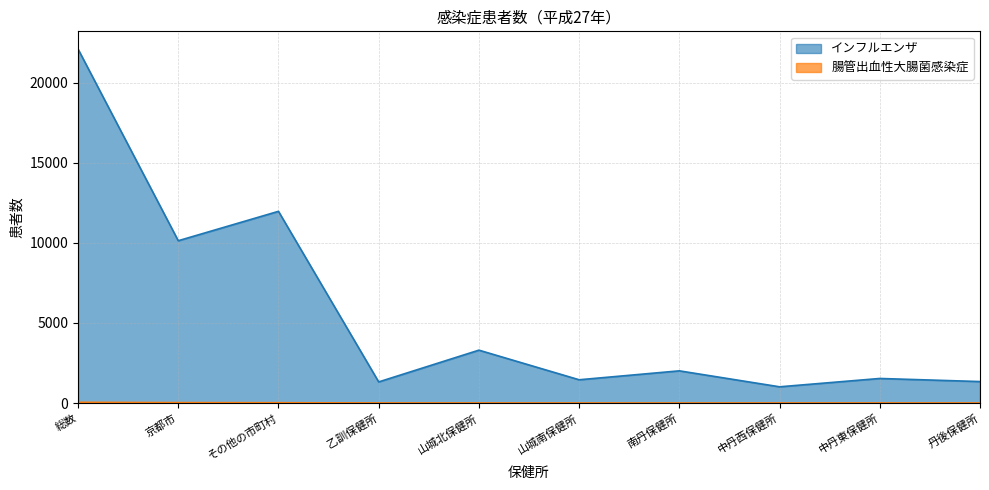

What is the label of the 3rd point from the left?

その他の市町村